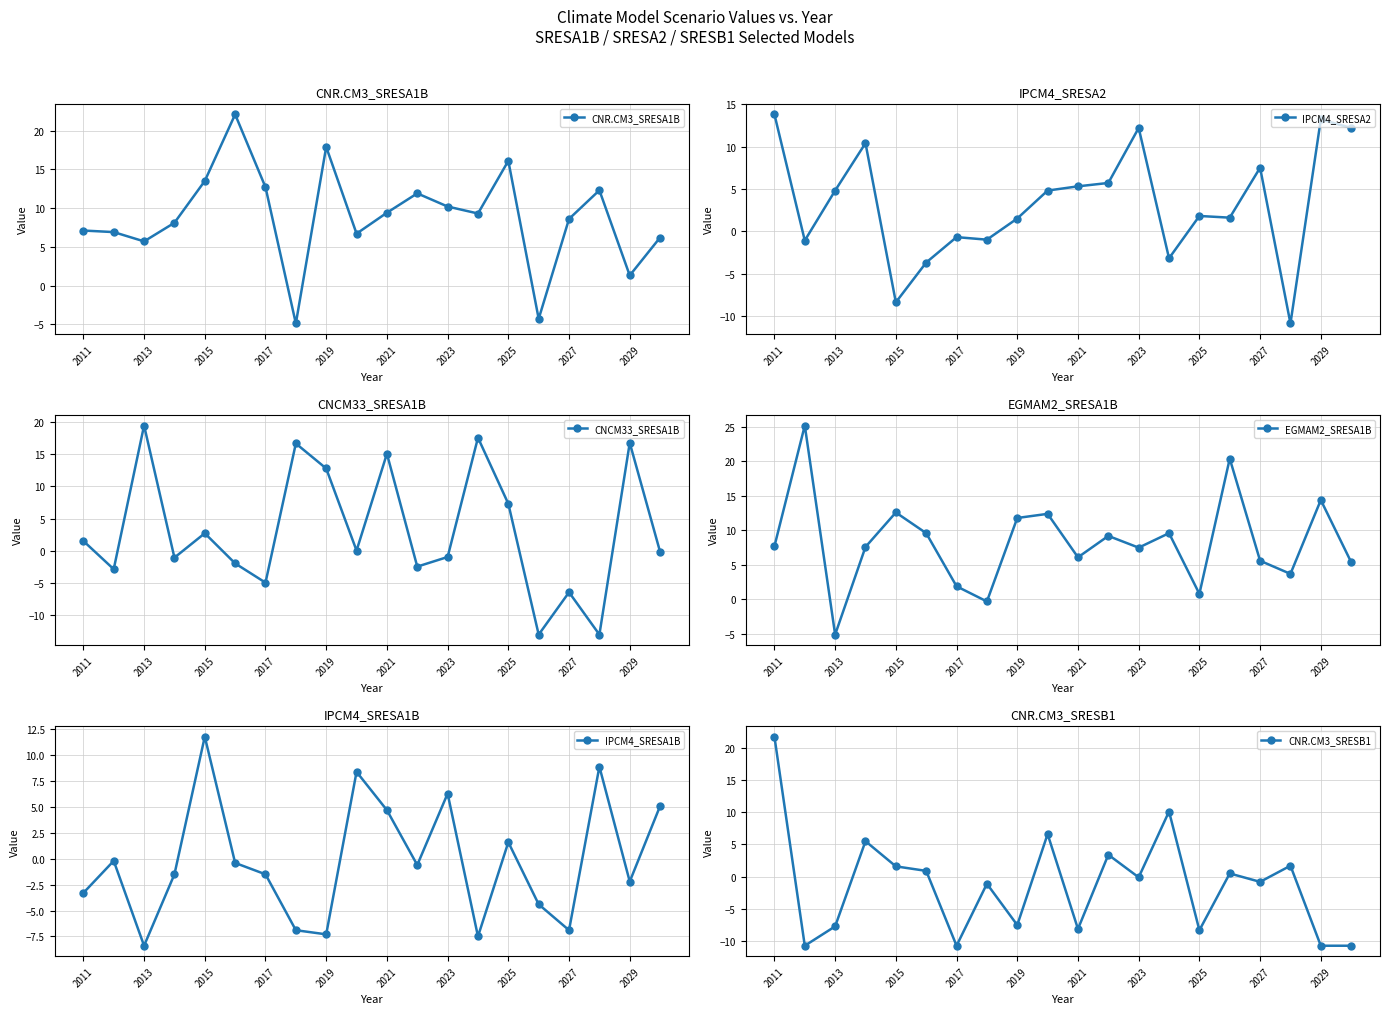

True or false: CNCM33_SRESA1B has a value of 4.2 at 2013.

False